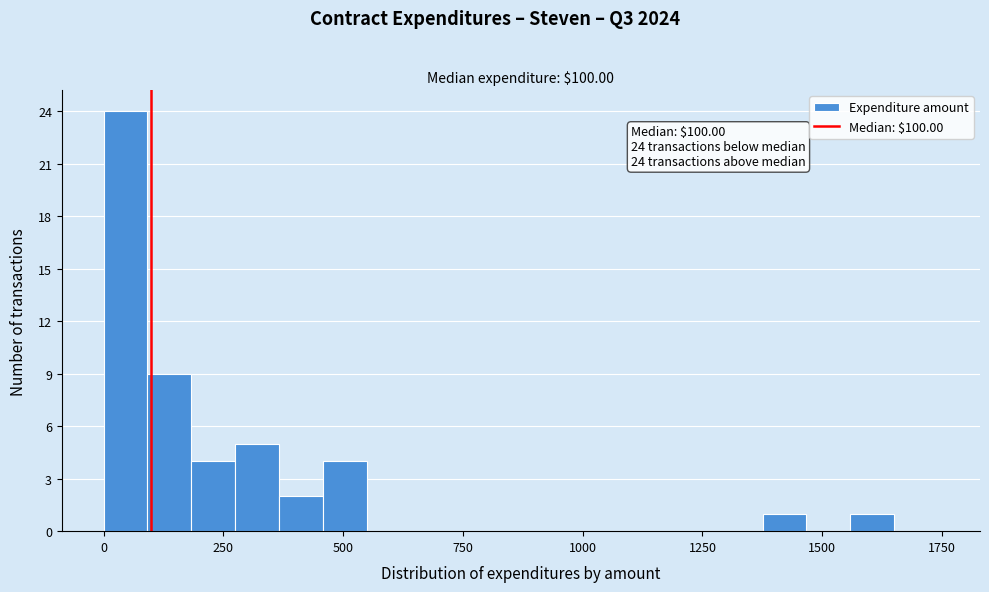

Around what value on the x-axis is the tallest bar? Give the approximate position of its centre, as read against the axis.

50